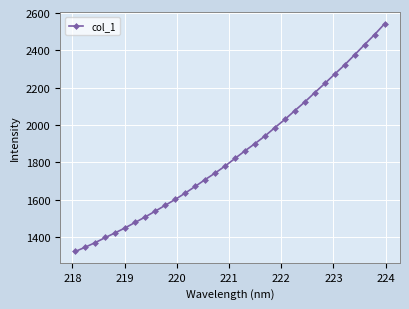

How many series are shown in this chart?

1